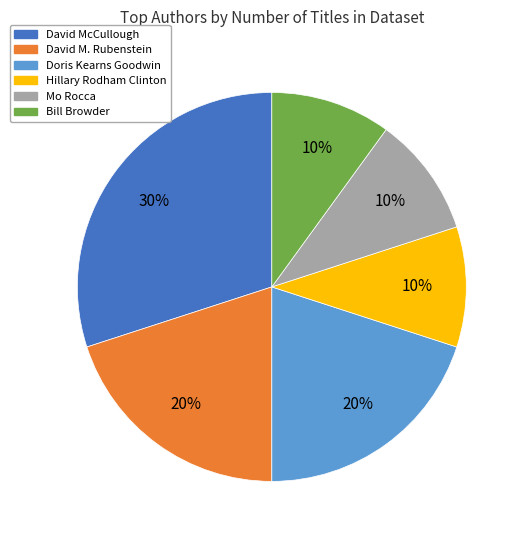

Is the sum of Doris Kearns Goodwin and Bill Browder greater than half?

No